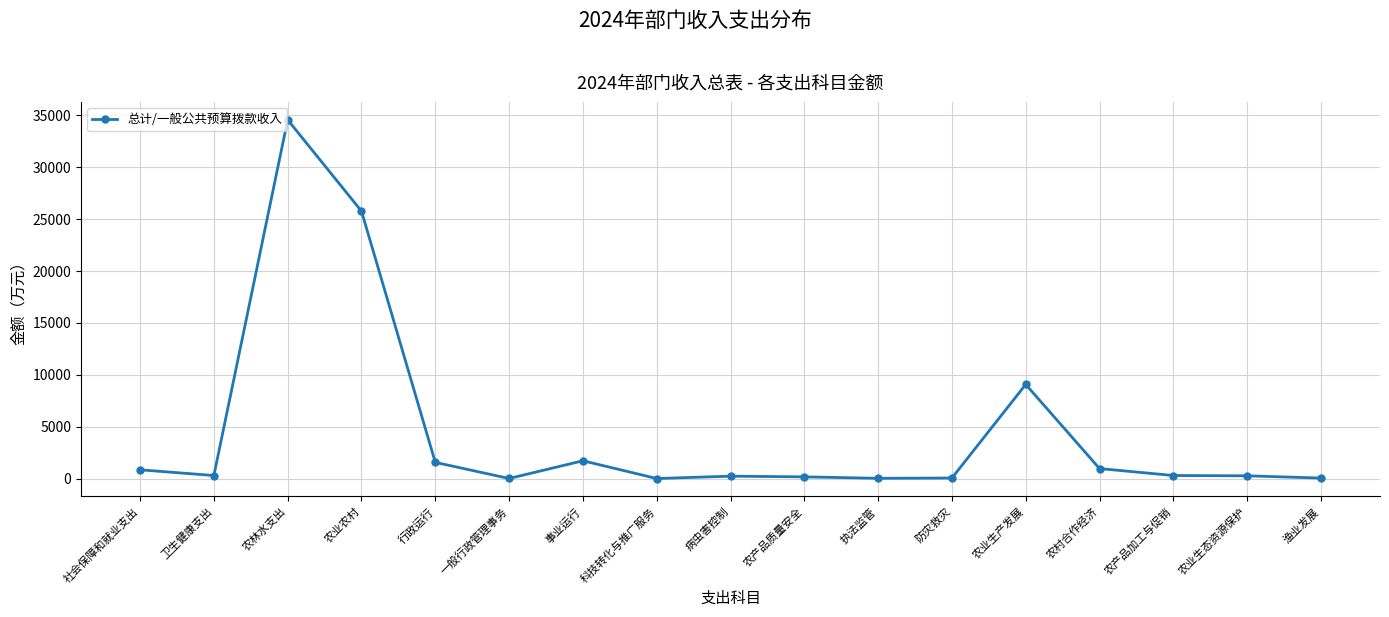

Which has a higher value, 社会保障和就业支出 or 执法监管?

社会保障和就业支出